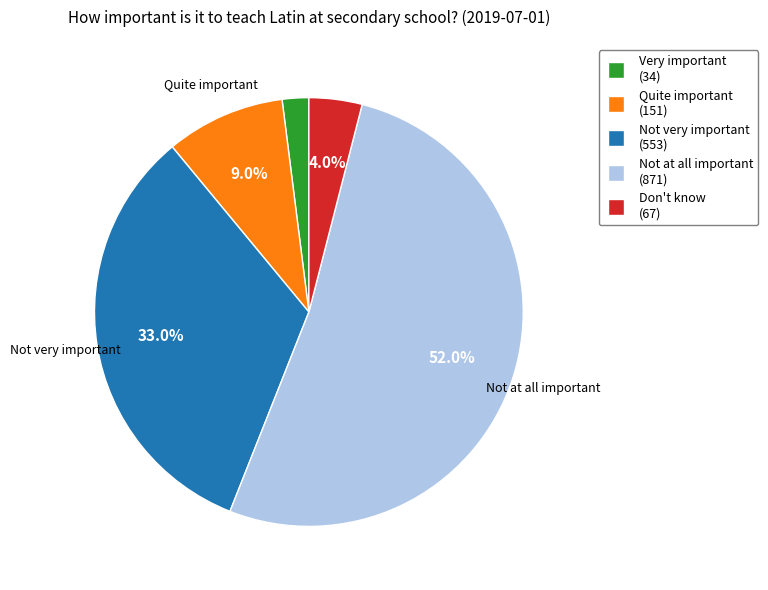

Does Not very important represent more than half of the total?

No